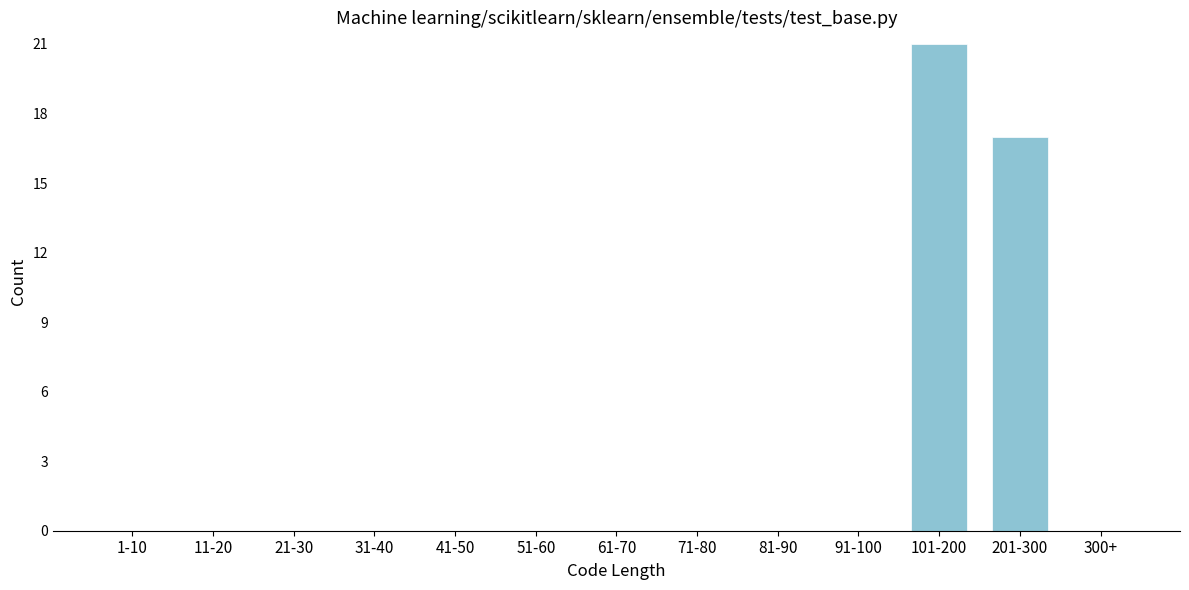

Reading left to right, what are all the values shown in this chart?

1-10=0	11-20=0	21-30=0	31-40=0	41-50=0	51-60=0	61-70=0	71-80=0	81-90=0	91-100=0	101-200=21	201-300=17	300+=0